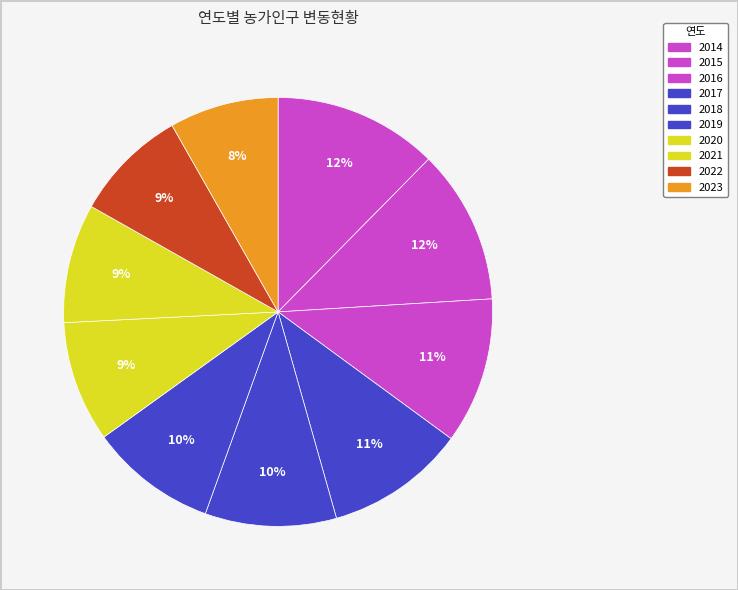

Count the number of slices in the pie.

10